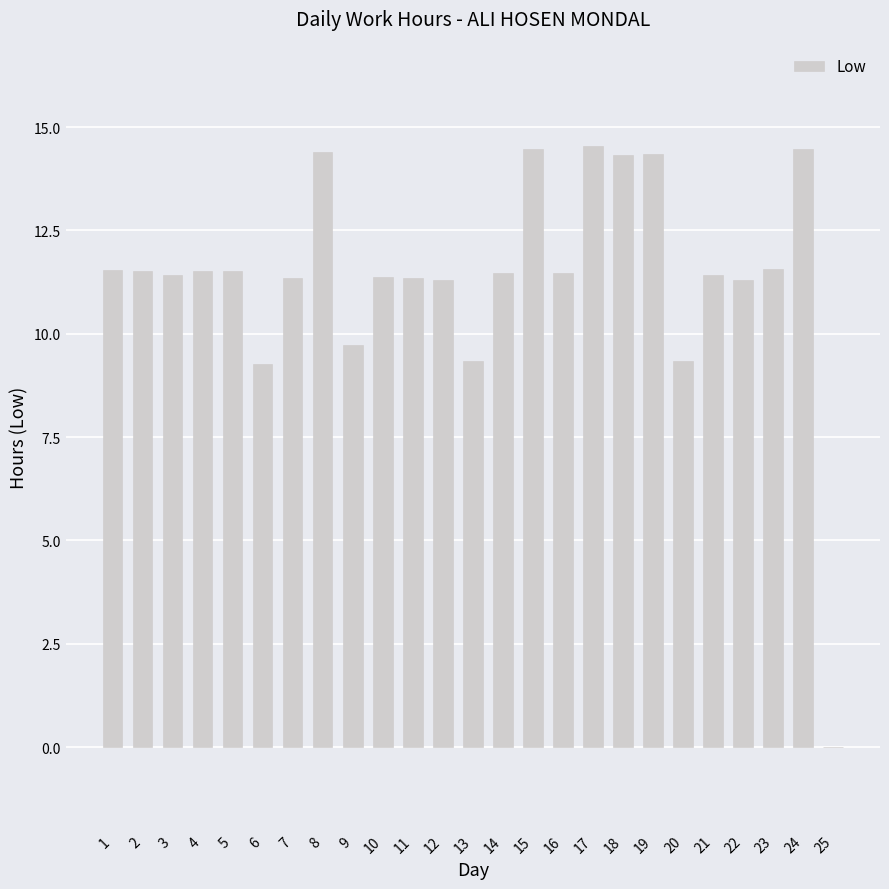

Is it true that the value at 14 is 11.5?

True